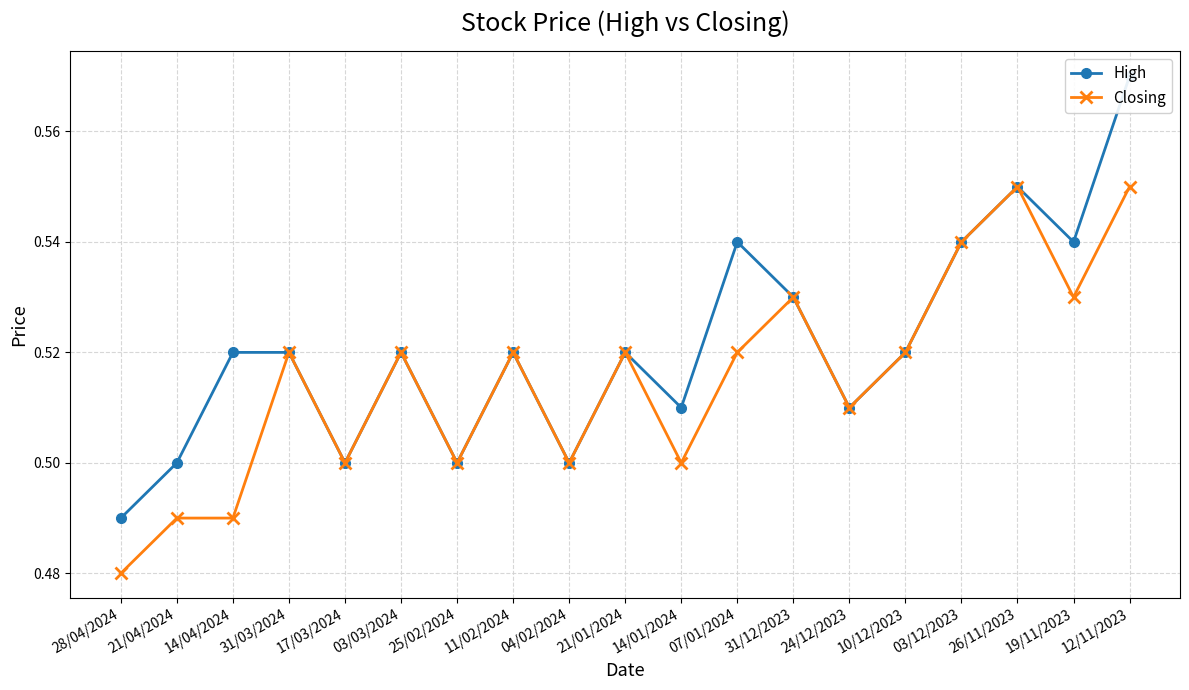

Which category has the lowest value across all series?

28/04/2024